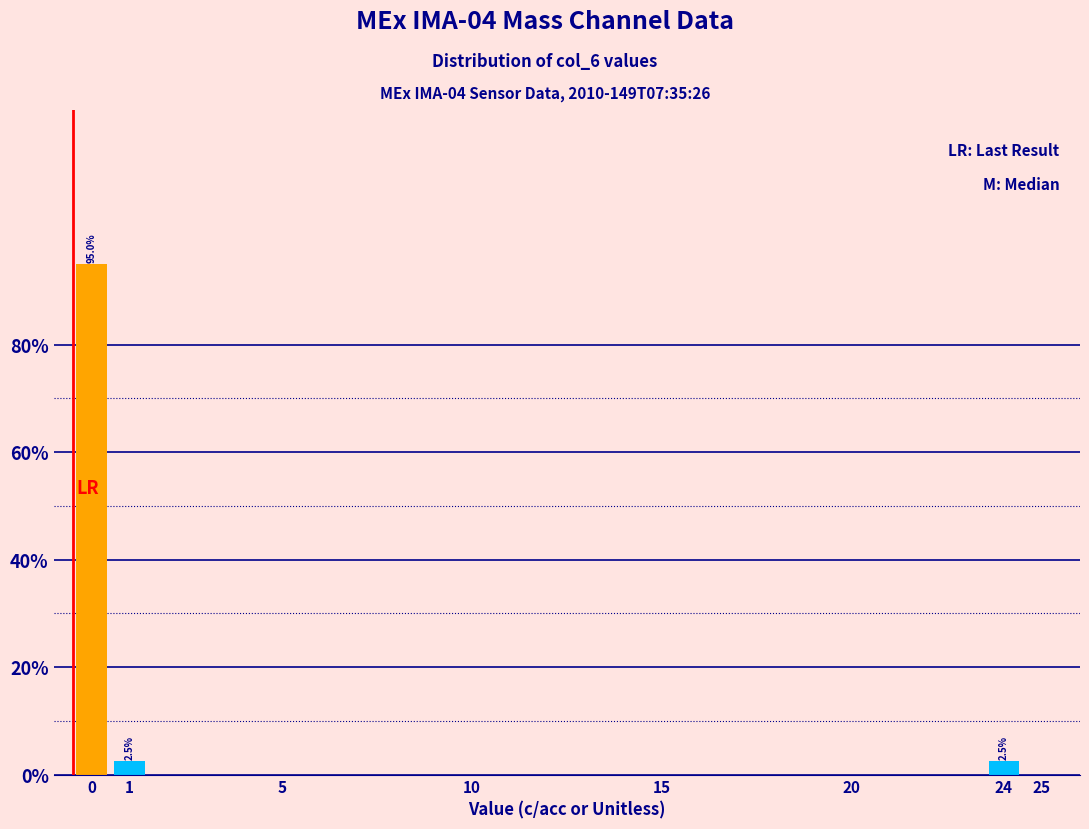

Over which range of the x-axis is the bar tallest?

-0.5 to 0.5